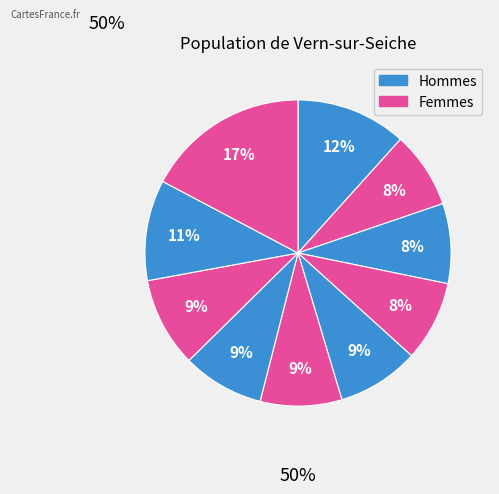

How many slices are in this pie chart?

10